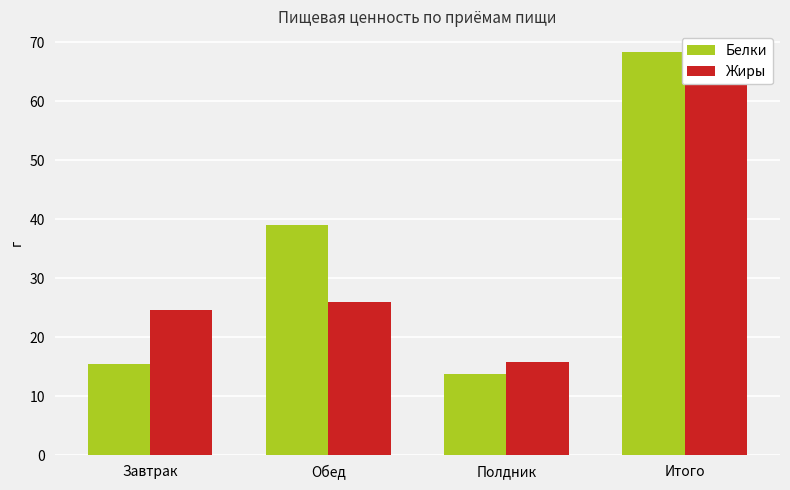

Reading left to right, list all the values displayed in this chart.

Белки: 15.5	39.1	13.8	68.4
Жиры: 24.7	26.0	15.8	66.4